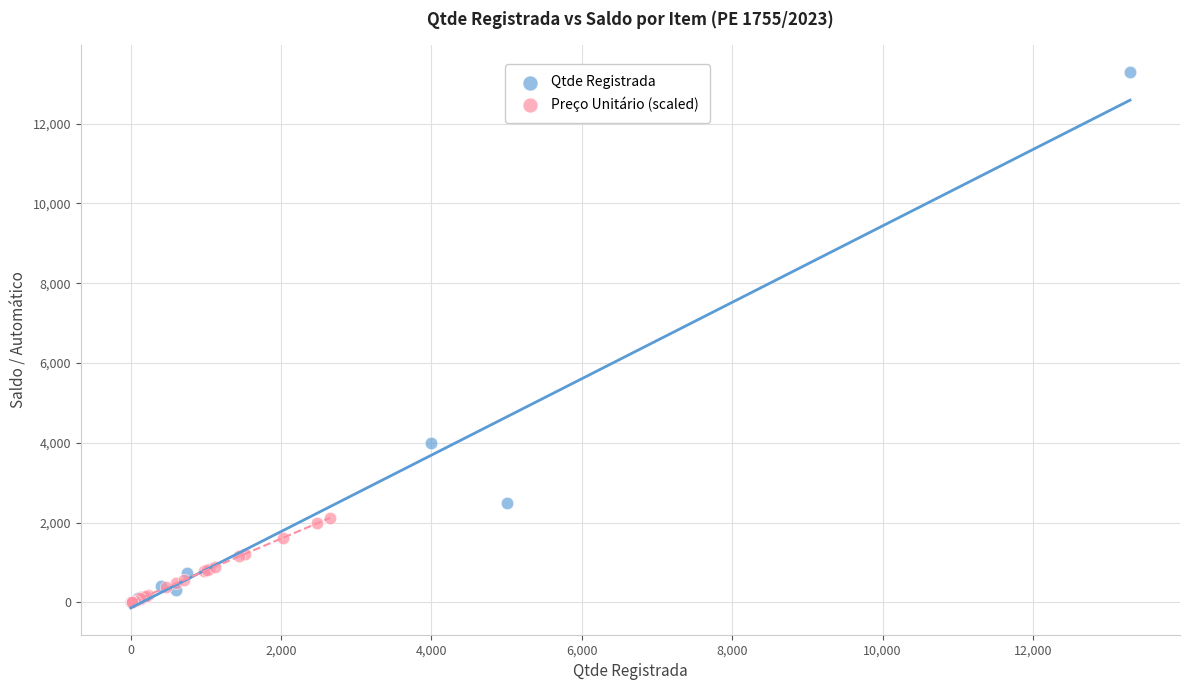

Which series has the widest spread of Y values?

Qtde Registrada